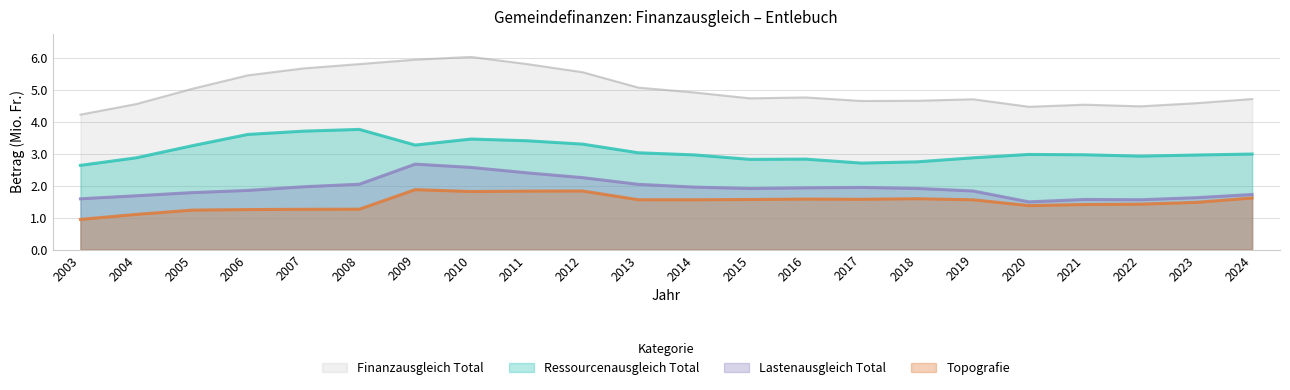

True or false: Ressourcenausgleich Total has a value of 1.7 at 2024.

False